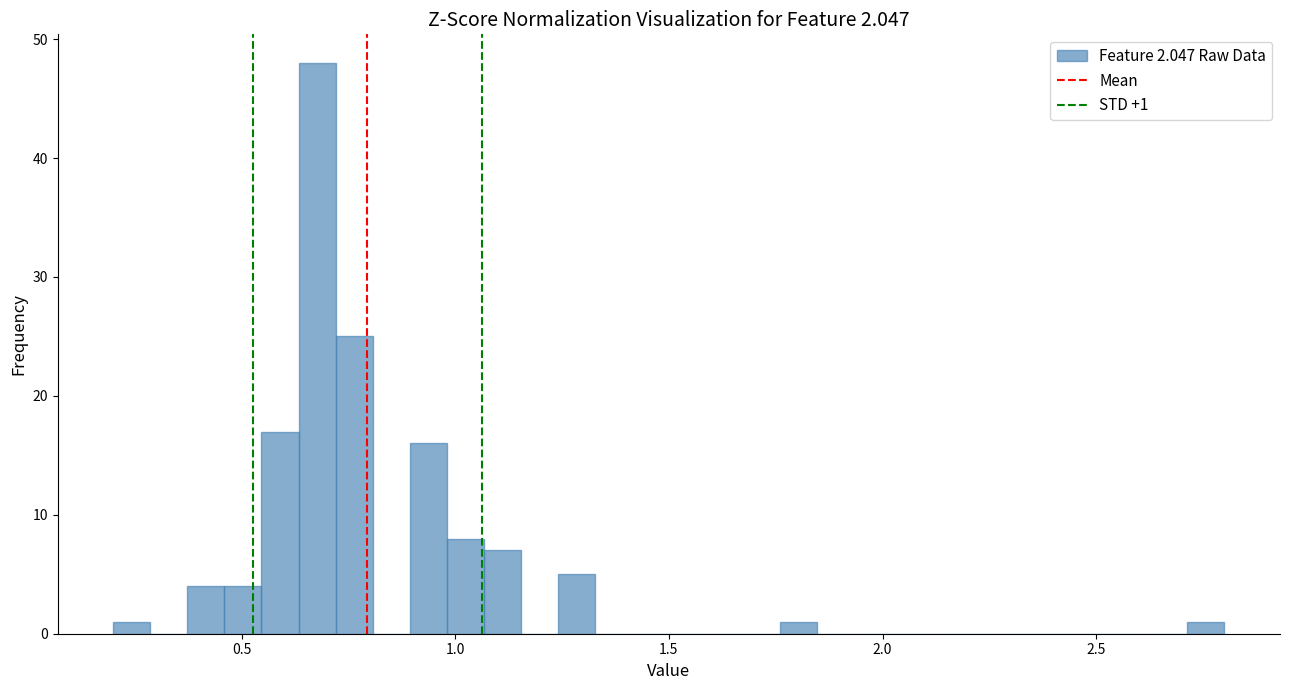

Read against the x-axis, roughly where is the centre of the tallest bar?

0.70